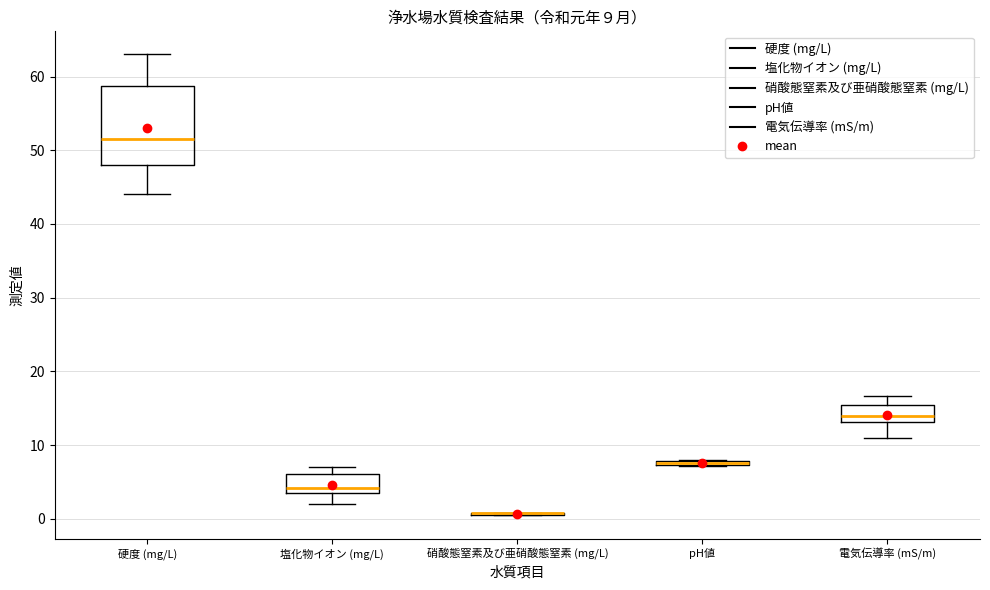

Which box is the tallest, from its lower edge to its upper edge?

硬度 (mg/L)